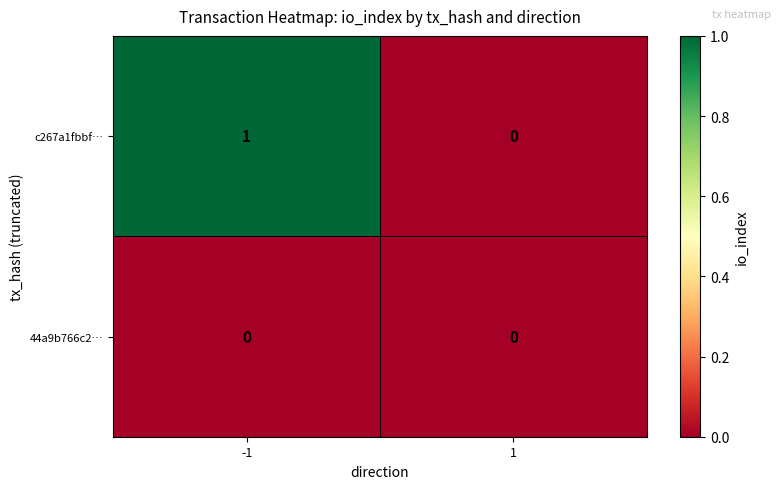

At which category is the sum across all series the highest?

-1